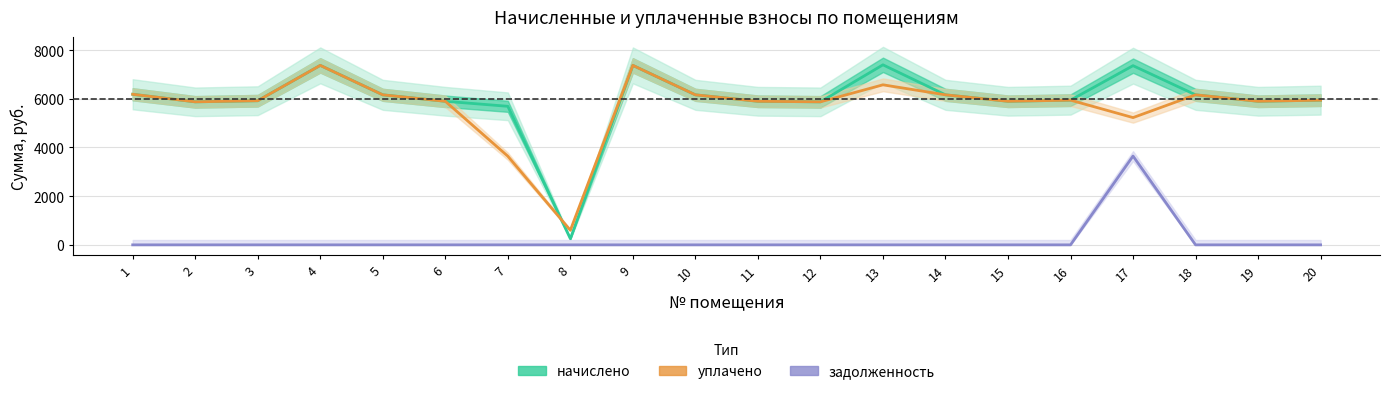

What is the sum of the уплачено values at 4 and 8?

7972.8